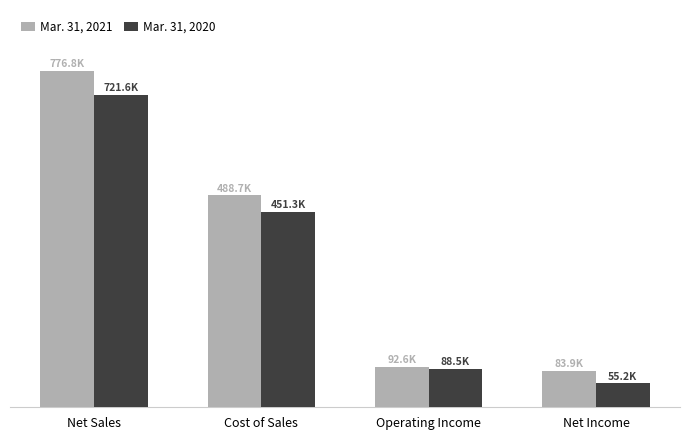

At which category does the chart reach its peak across all series?

Net Sales